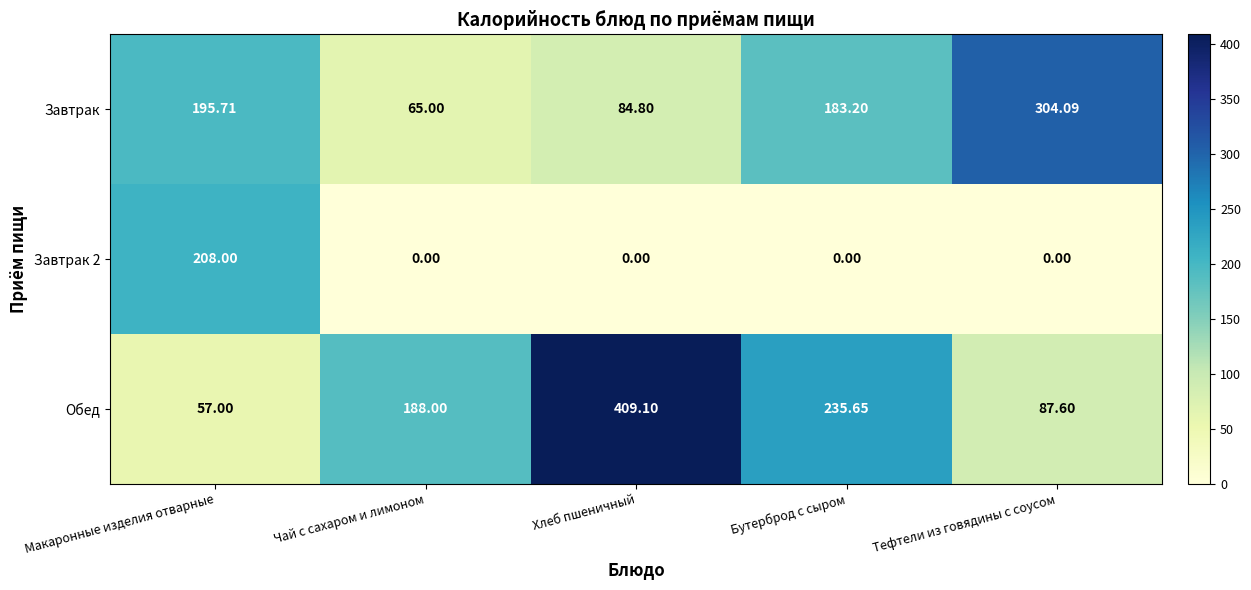

Where is Завтрак nearest to the value 184?

Бутерброд с сыром